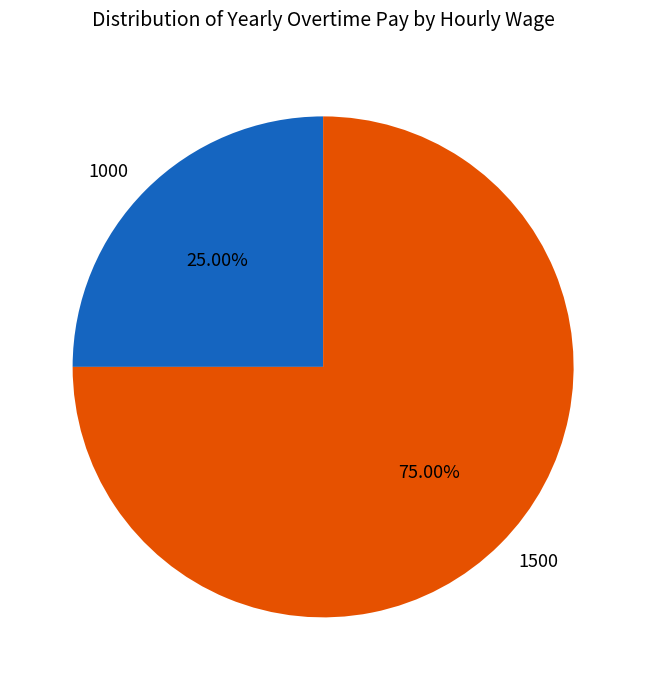

What is the majority slice?

1500